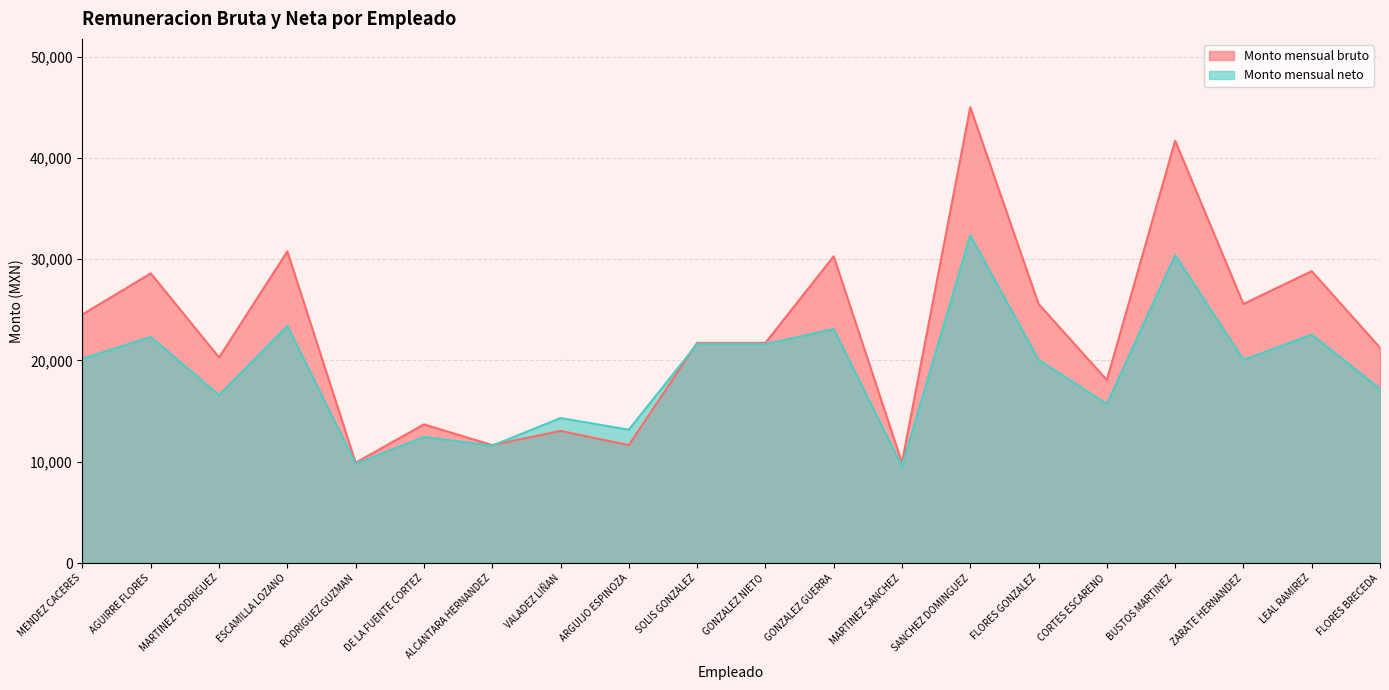

What are all the series names shown in the legend?

Monto mensual bruto, Monto mensual neto